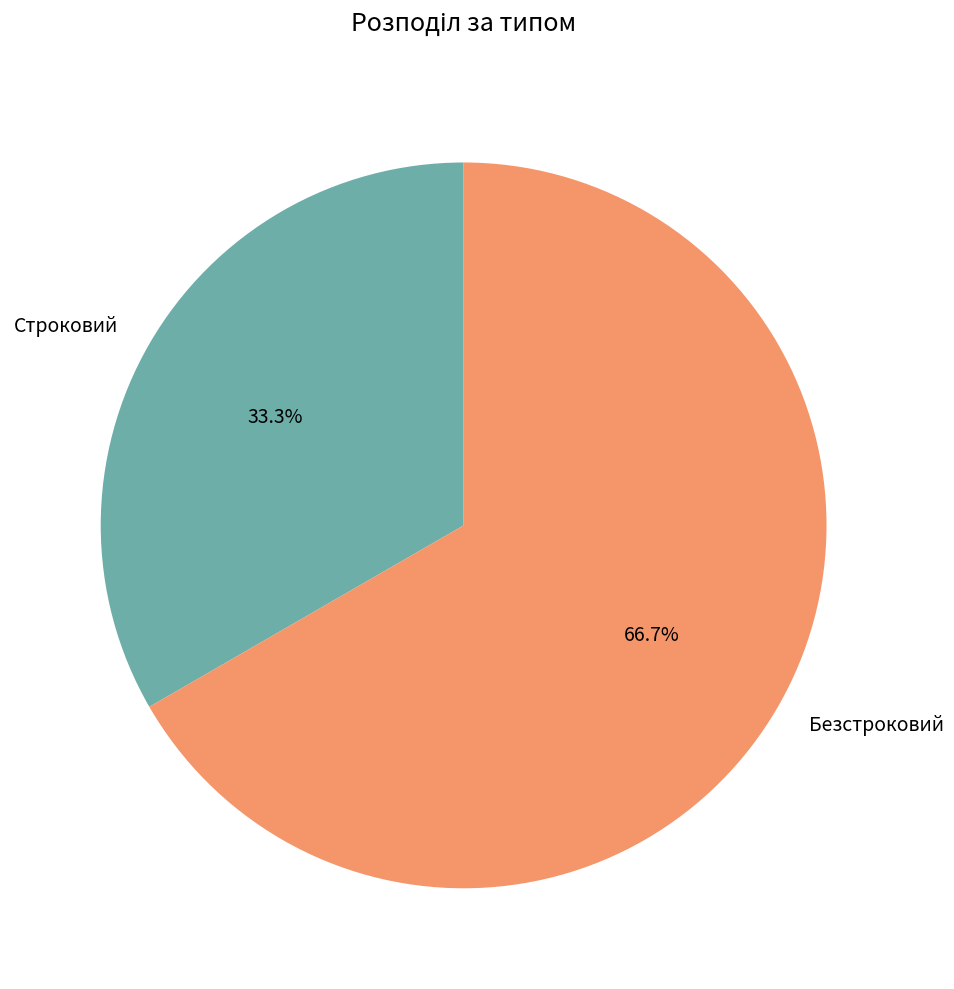

Which has a higher value, Строковий or Безстроковий?

Безстроковий